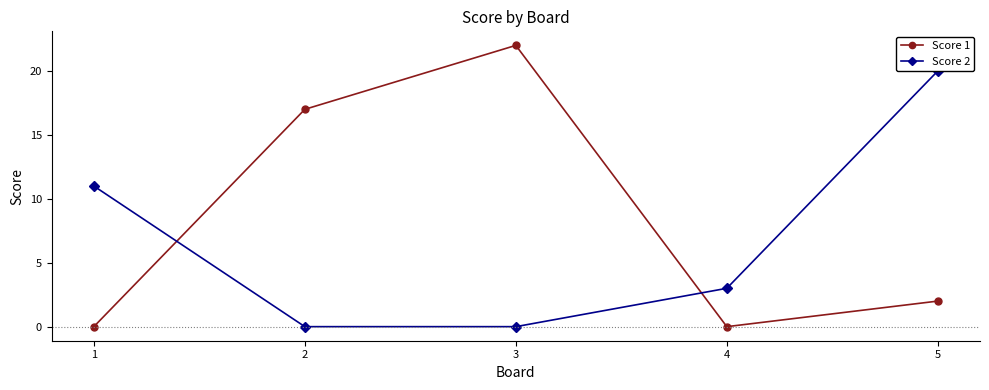

What is the highest value of the Score 1 series?

22